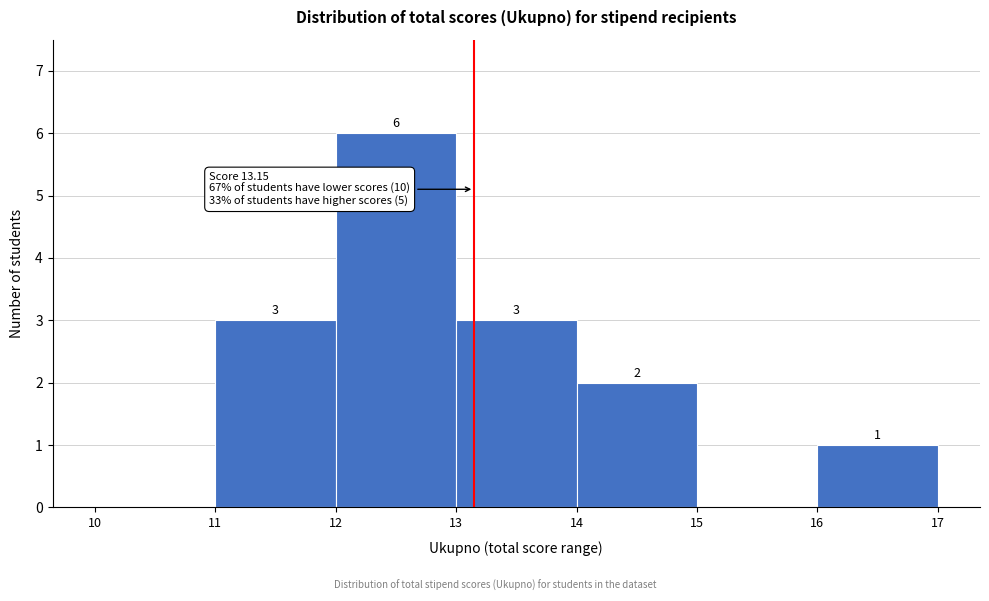

Over which range of the x-axis is the bar tallest?

12 to 13